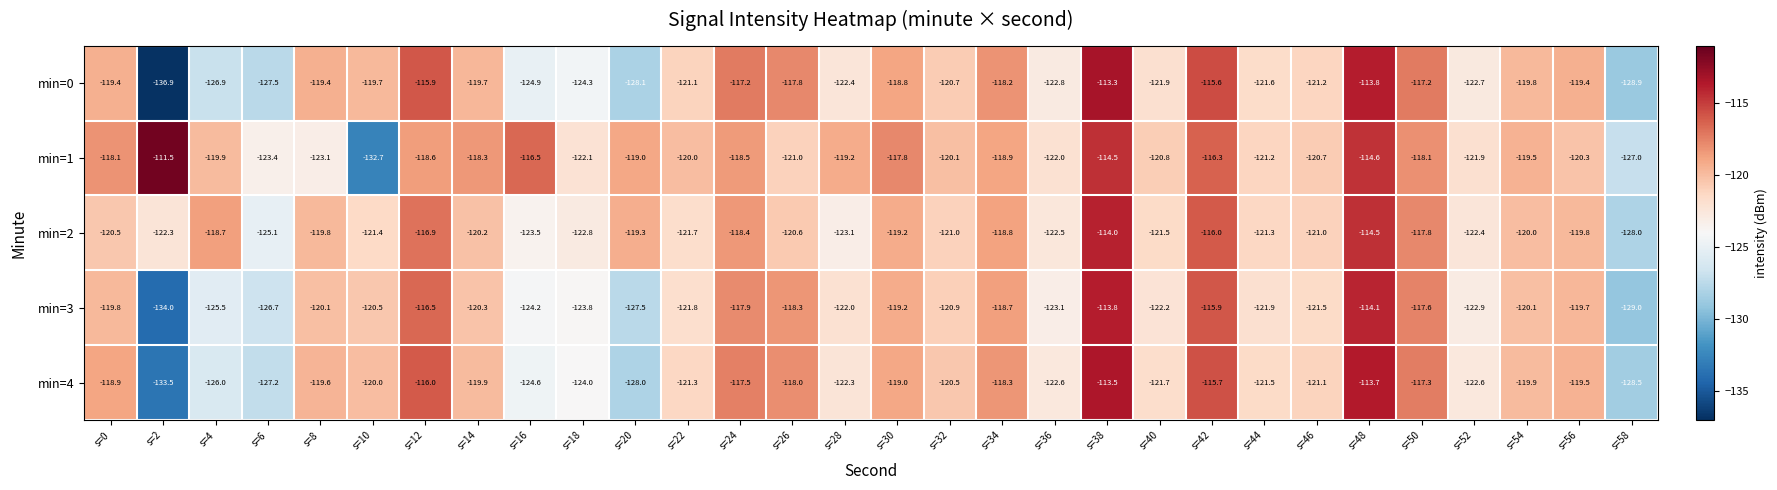

The min=1 series shows -178.3 at s=12. True or false?

False